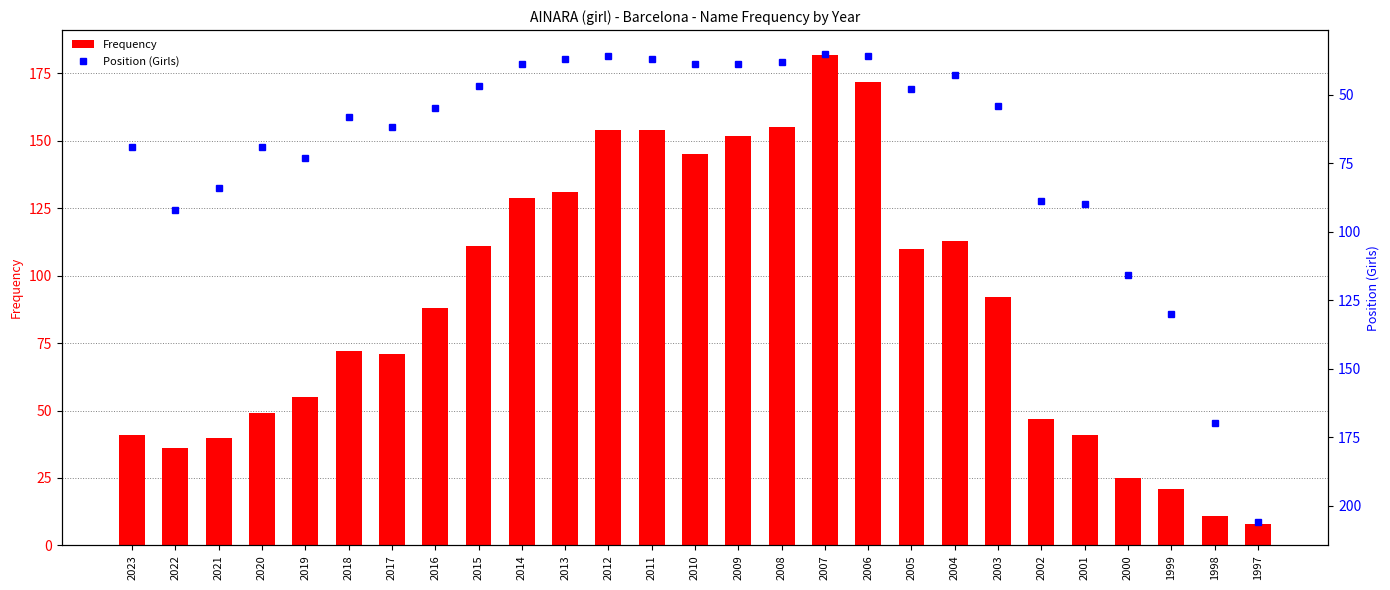

Reading right to left, extract all data points from this chart.

Frequency: 1997=8	1998=11	1999=21	2000=25	2001=41	2002=47	2003=92	2004=113	2005=110	2006=172	2007=182	2008=155	2009=152	2010=145	2011=154	2012=154	2013=131	2014=129	2015=111	2016=88	2017=71	2018=72	2019=55	2020=49	2021=40	2022=36	2023=41
Position (Girls): 1997=206	1998=170	1999=130	2000=116	2001=90	2002=89	2003=54	2004=43	2005=48	2006=36	2007=35	2008=38	2009=39	2010=39	2011=37	2012=36	2013=37	2014=39	2015=47	2016=55	2017=62	2018=58	2019=73	2020=69	2021=84	2022=92	2023=69